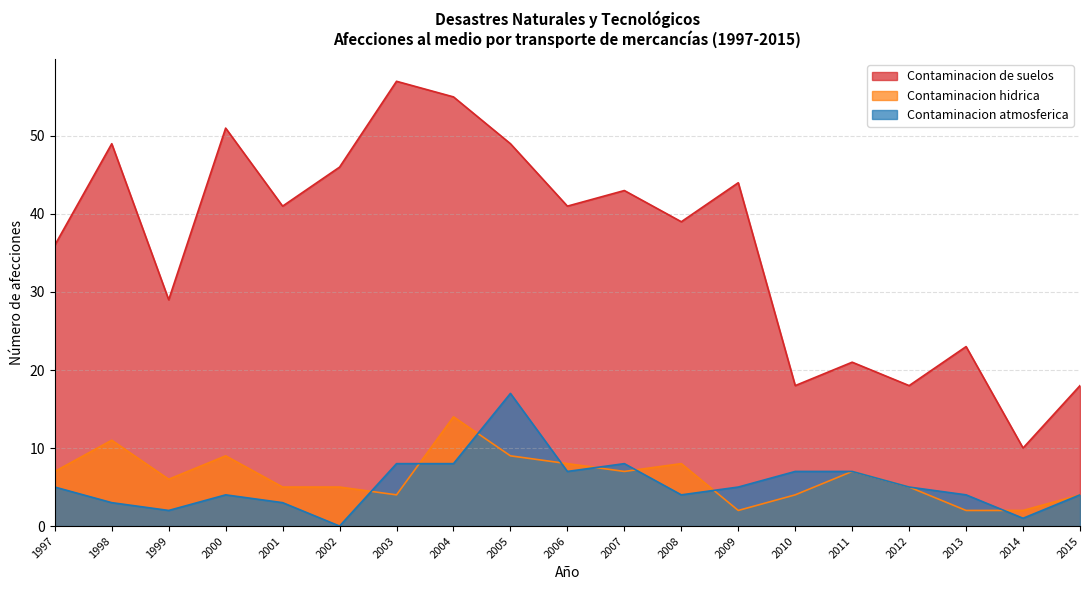

In Contaminacion hidrica, how many points are higher than both neighbors (excluding endpoints)?

5